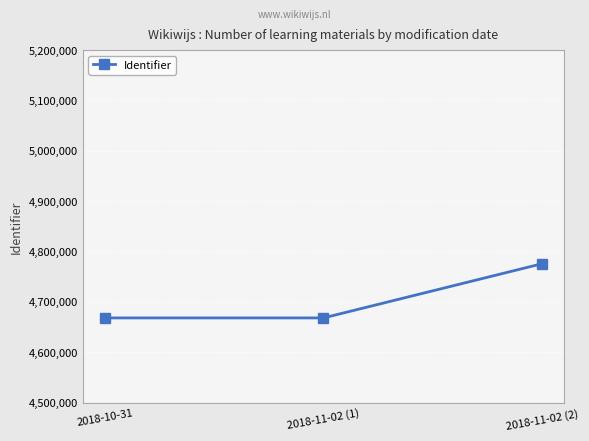

What is the average value?

4704150